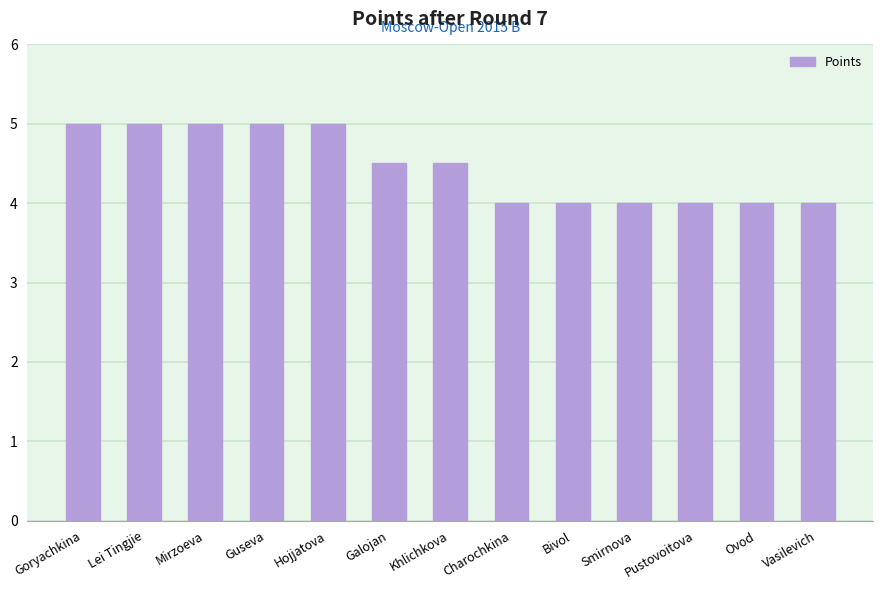

What is the smallest value displayed?

4.0